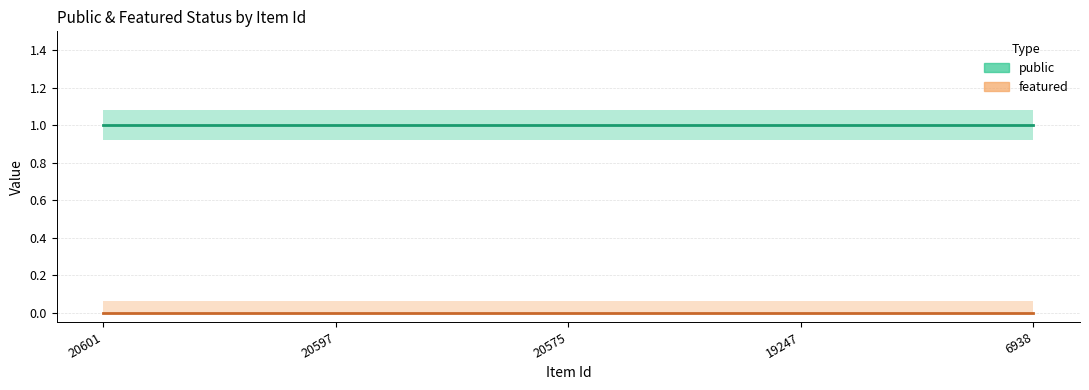

List the labels in order of featured value, largest first.

20601, 20597, 20575, 19247, 6938